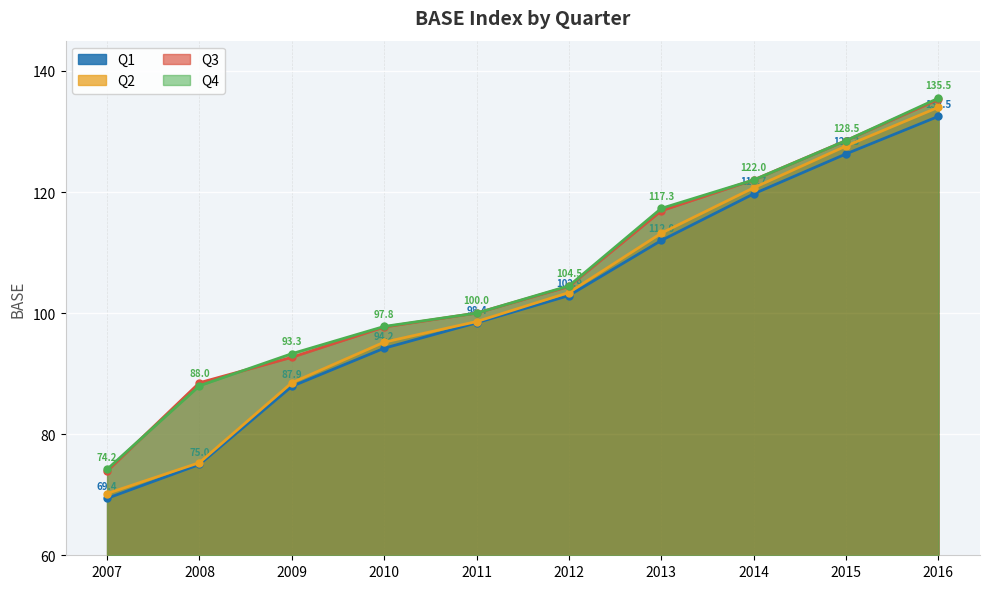

Reading left to right, what are all the values shown in this chart?

Q1: 69.4	75.0	87.9	94.2	98.4	102.9	112.0	119.7	126.3	132.5
Q2: 70.2	75.3	88.5	95.2	98.6	103.4	113.2	120.7	127.6	134.0
Q3: 73.9	88.5	92.7	97.7	100.0	104.4	116.9	122.0	128.5	135.3
Q4: 74.2	88.0	93.3	97.8	100.0	104.5	117.3	122.0	128.5	135.5